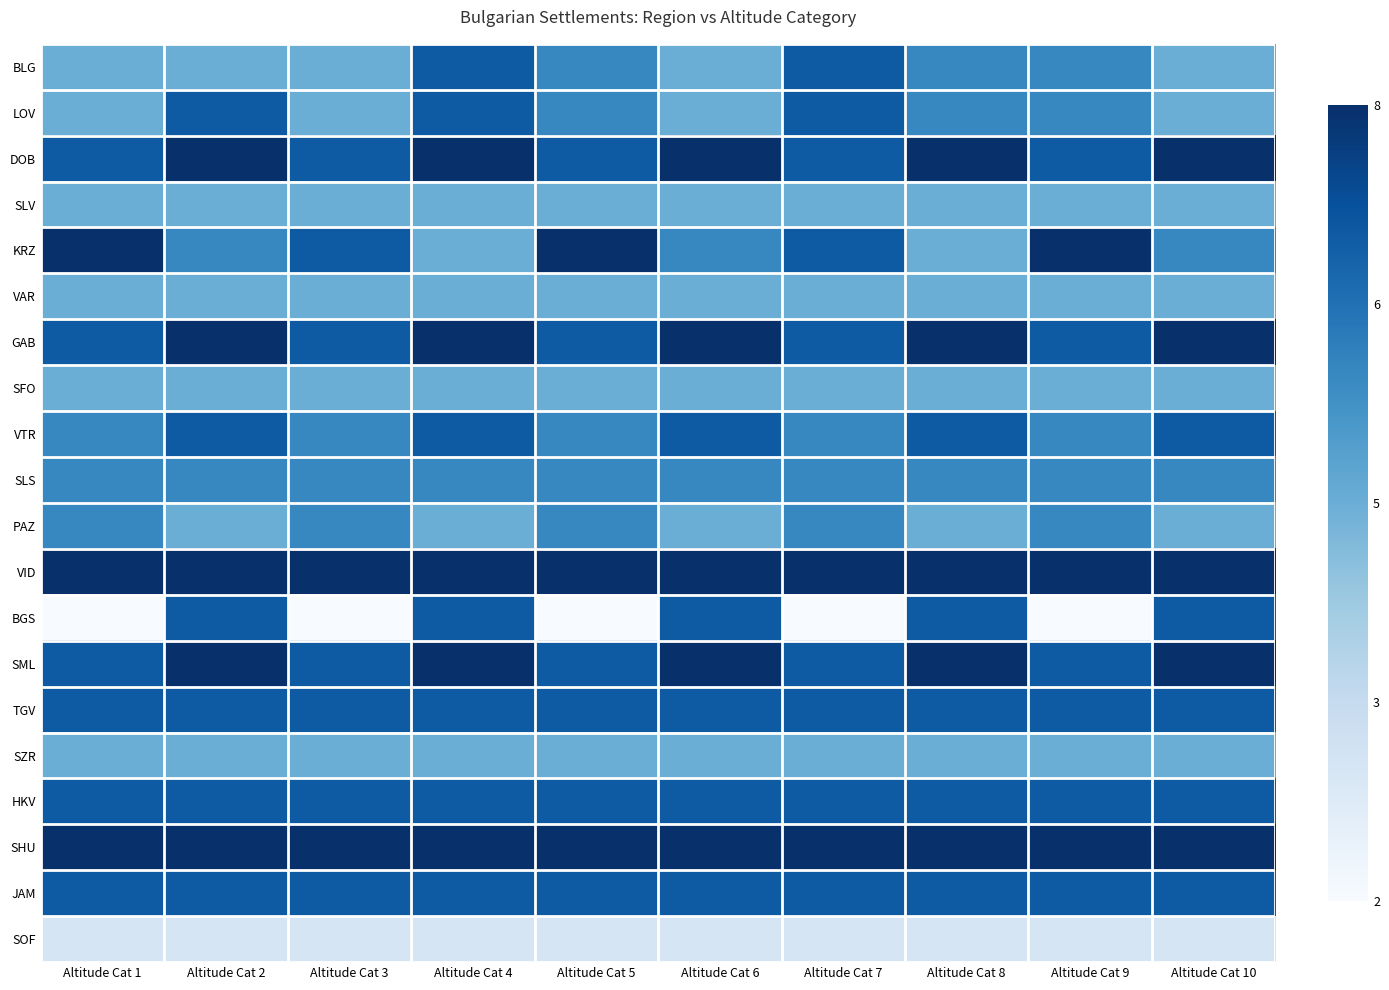

Rank the series by their maximum value, from highest to lowest.

DOB, KRZ, GAB, VID, SML, SHU, BLG, LOV, VTR, BGS, TGV, HKV, JAM, SLS, PAZ, SLV, VAR, SFO, SZR, SOF